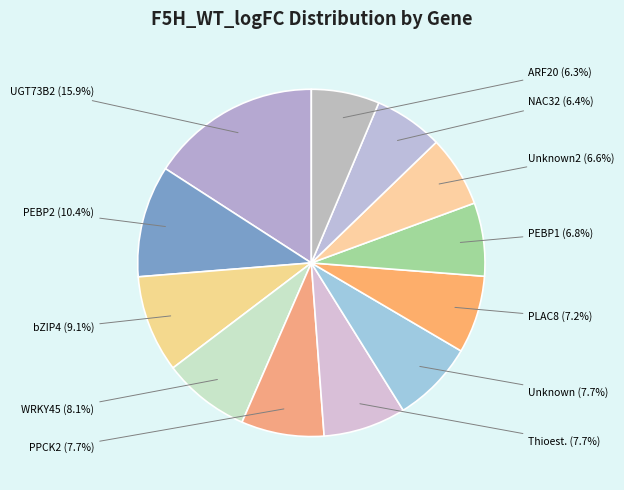

Which slice is the largest?

UGT73B2